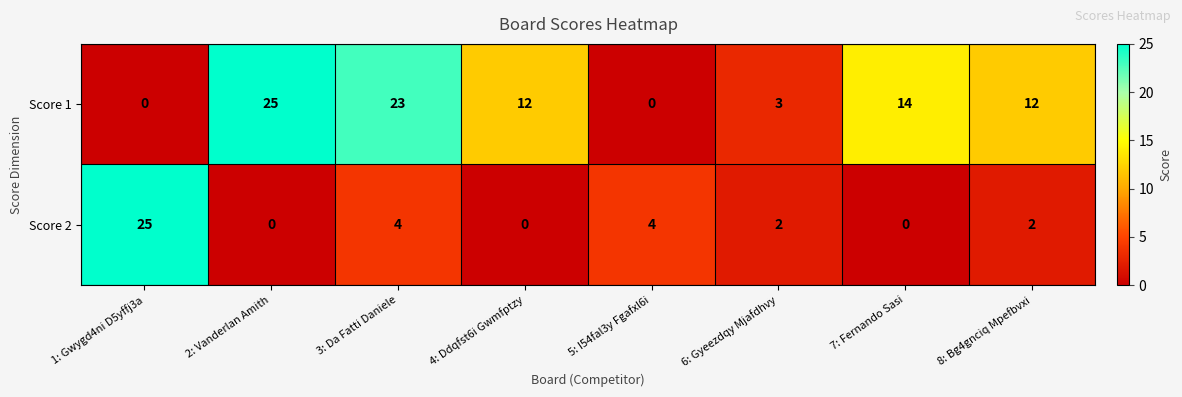

The value of Score 1 at 3: Da Fatti Daniele is 31. True or false?

False